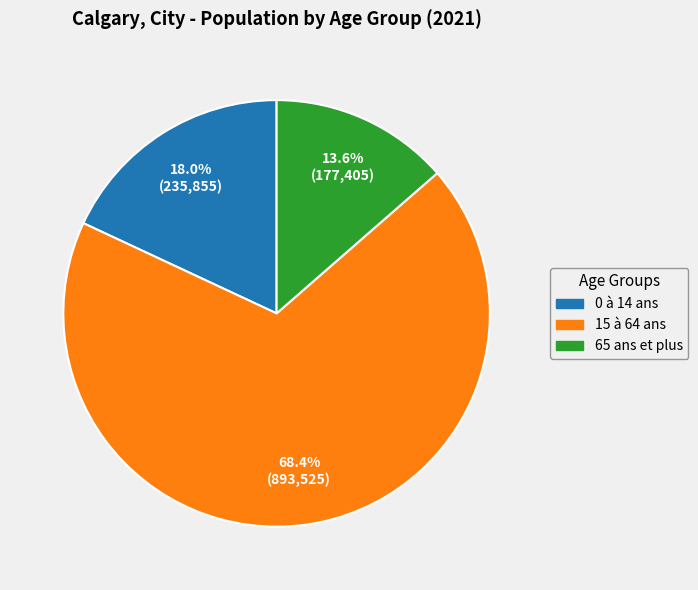

To the nearest percent, what is the combined percentage of 0 à 14 ans and 65 ans et plus?

32%